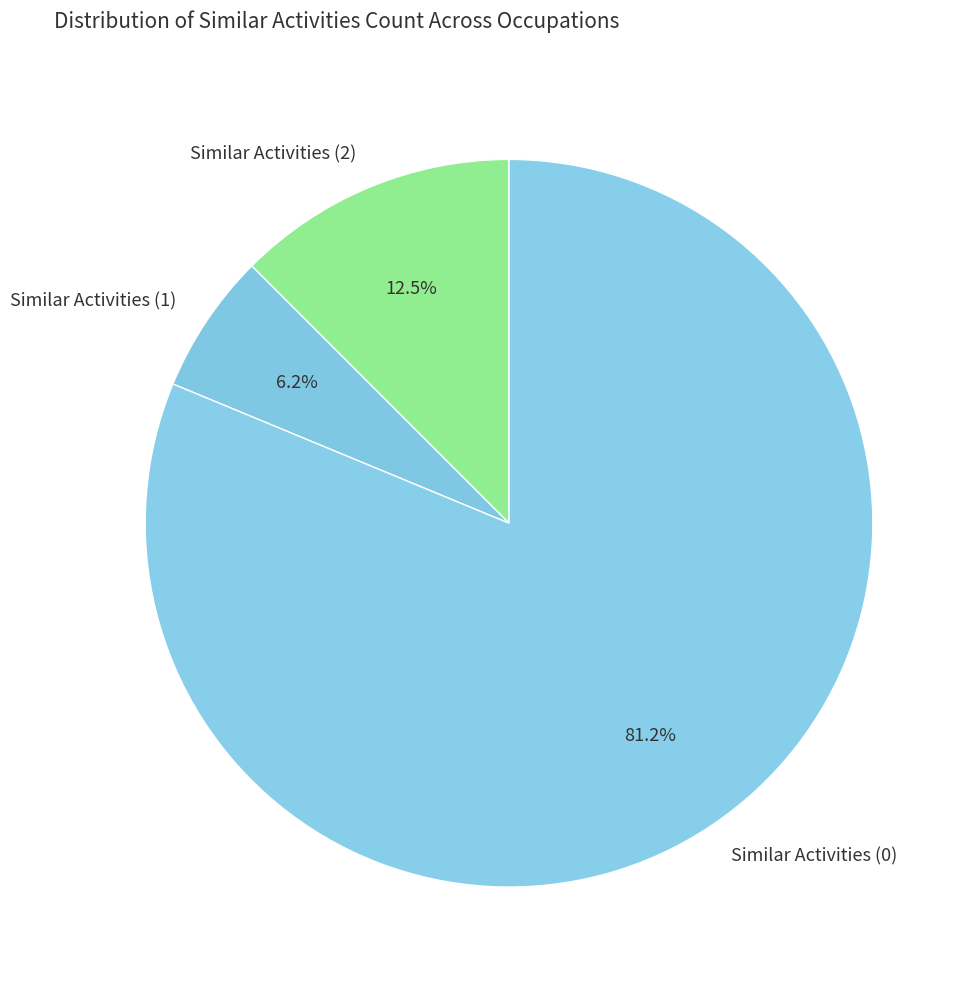

What is the largest slice in the pie chart?

Similar Activities (0)